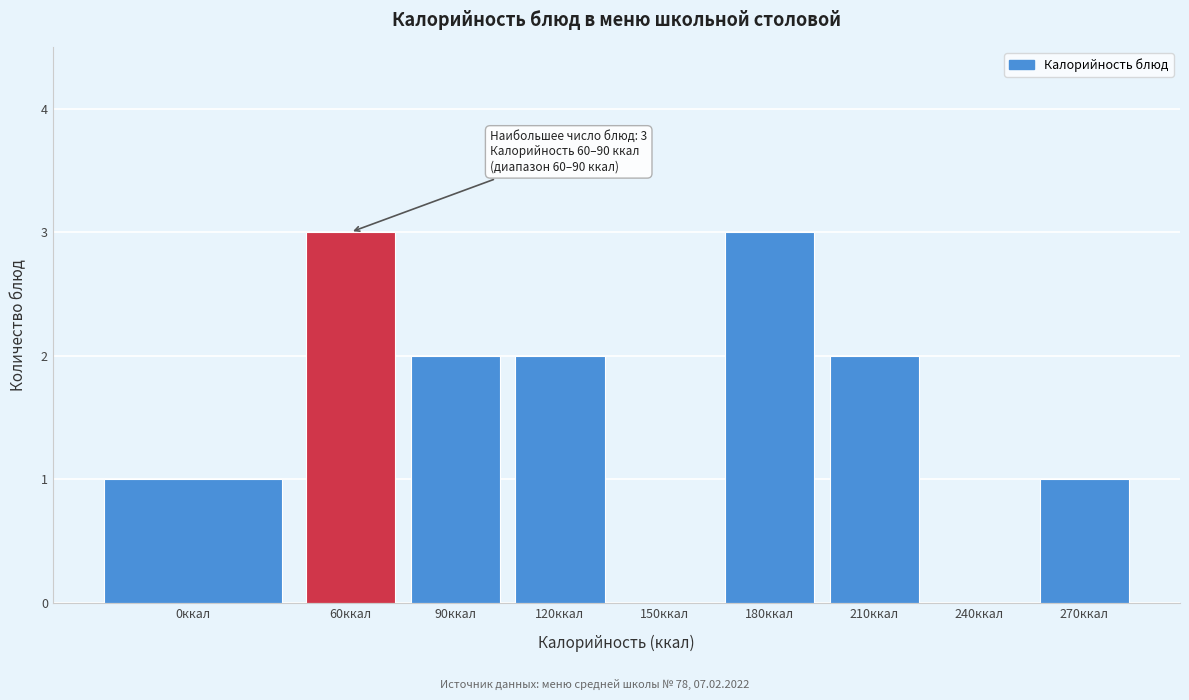

Reading left to right, transcribe all the data shown in this chart.

0ккал=1	60ккал=3	90ккал=2	120ккал=2	150ккал=0	180ккал=3	210ккал=2	240ккал=0	270ккал=1